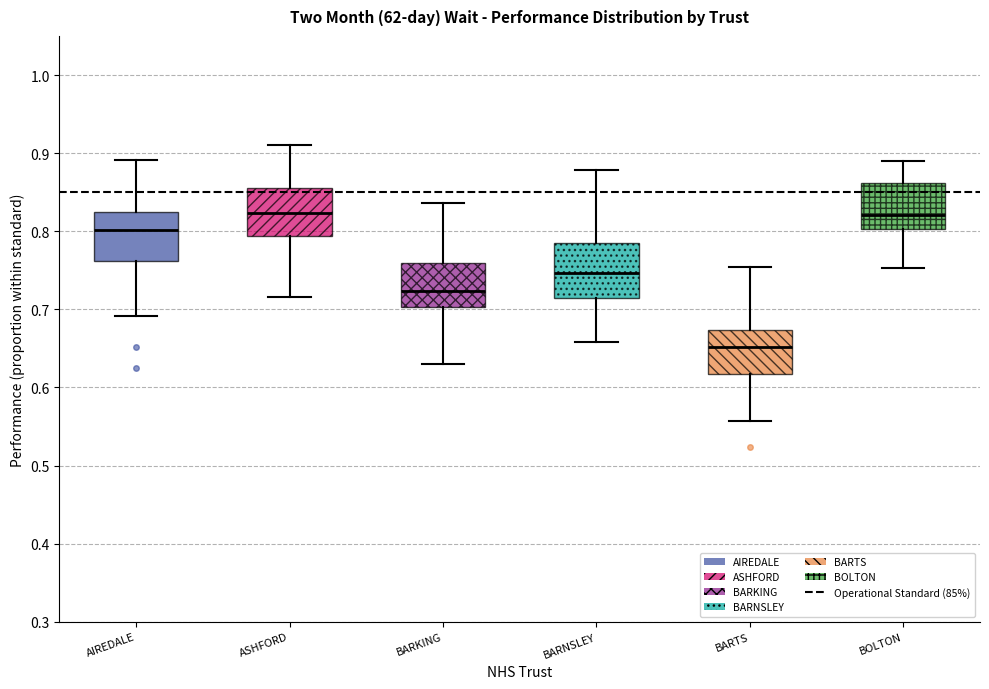

Reading left to right, read every box against the y-axis: the position of its median line, the range the box covers, and the ends of its whiskers. The values are not printed on the chart, so give them approximately, as read against the axis.

AIREDALE: median 0.80, box 0.76 to 0.82, whiskers 0.69 to 0.89
ASHFORD: median 0.82, box 0.79 to 0.86, whiskers 0.72 to 0.91
BARKING: median 0.72, box 0.70 to 0.76, whiskers 0.63 to 0.84
BARNSLEY: median 0.75, box 0.71 to 0.78, whiskers 0.66 to 0.88
BARTS: median 0.65, box 0.62 to 0.67, whiskers 0.56 to 0.75
BOLTON: median 0.82, box 0.80 to 0.86, whiskers 0.75 to 0.89